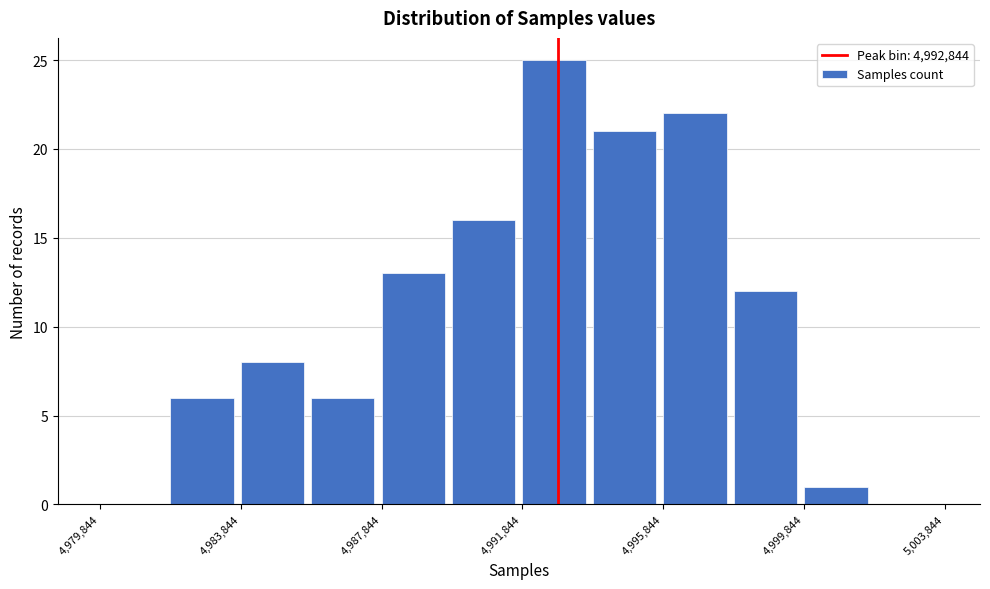

Over which range of the x-axis is the bar tallest?

4992000 to 4994000